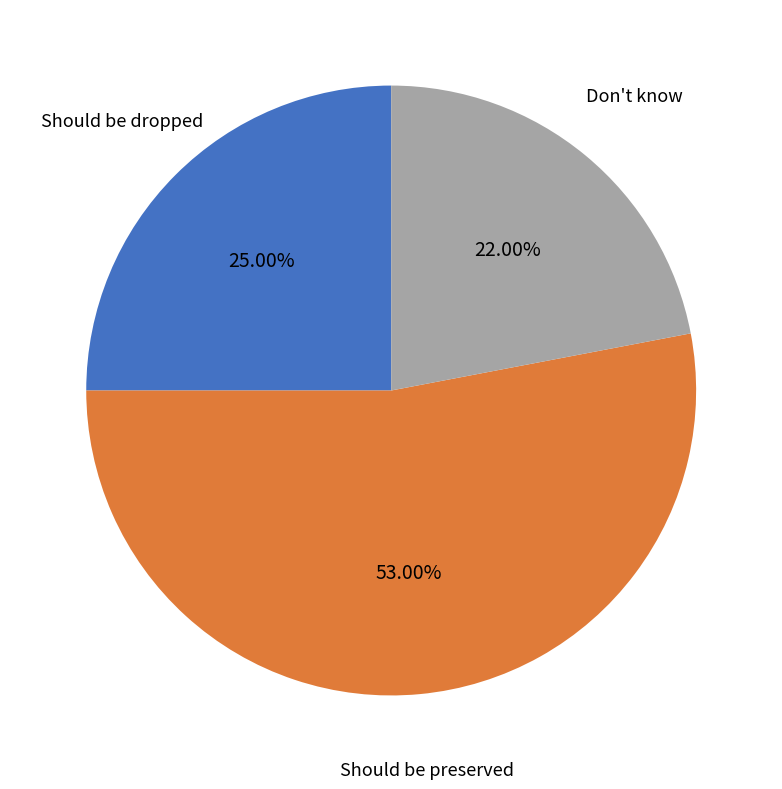

How many segments does this pie chart have?

3